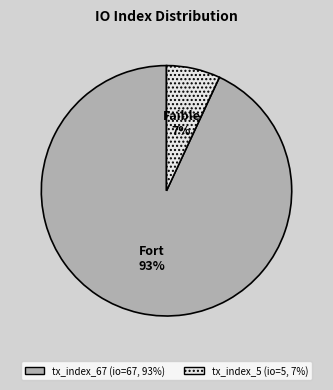

Between tx_index_5 and tx_index_67, which is larger?

tx_index_67